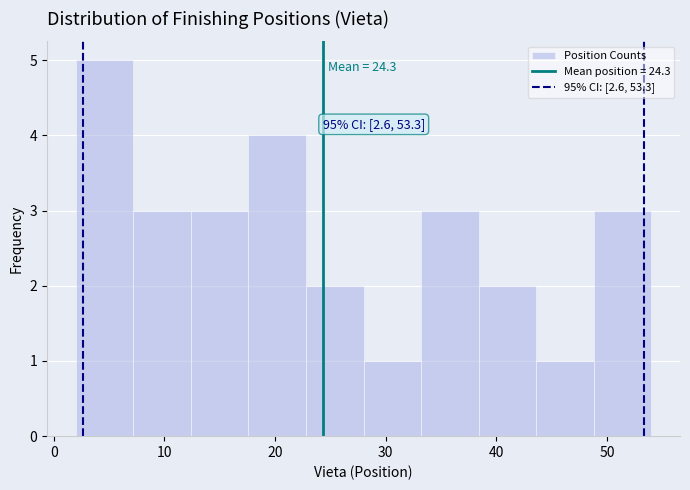

Over which range of the x-axis is the bar tallest?

2.0 to 7.2